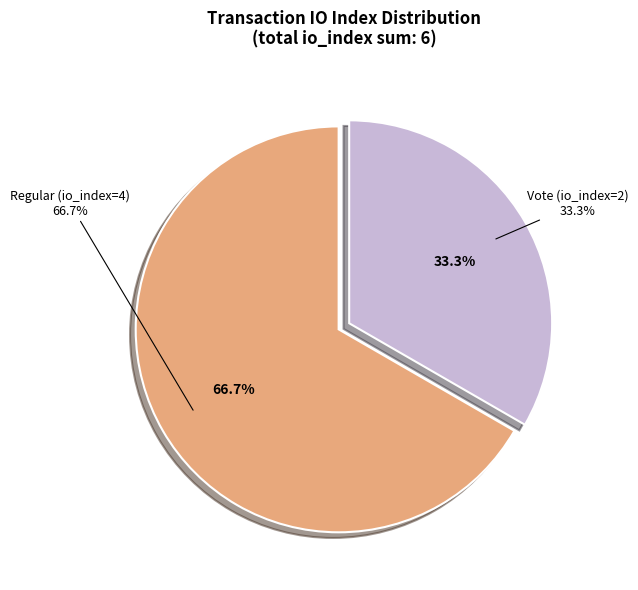

What is the change in value from Regular (io_index=4) to Vote (io_index=2)?

-2